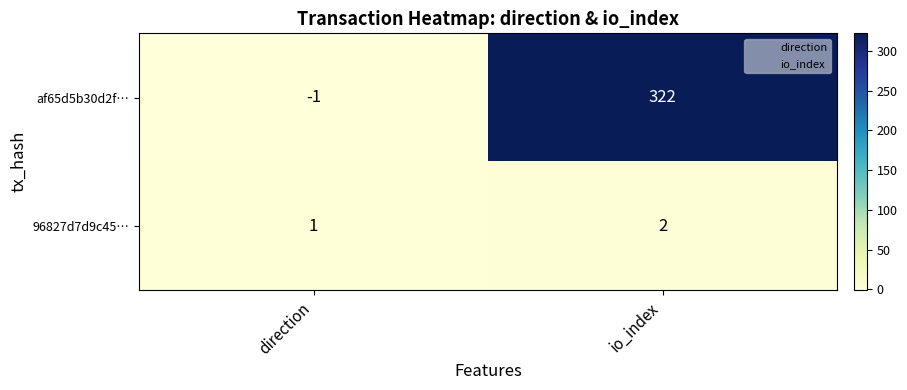

List the series in order of their peak value, highest first.

af65d5b30d2f…, 96827d7d9c45…